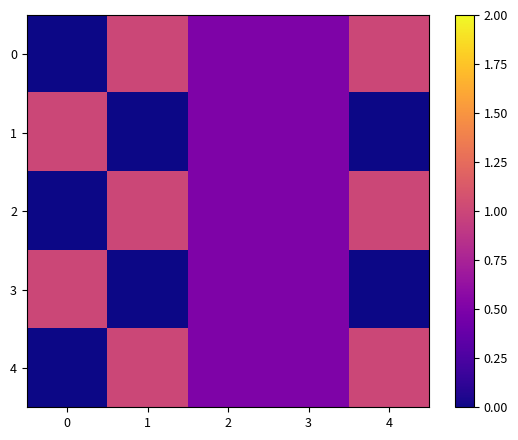

What is the total value across all series at 1?

3.0